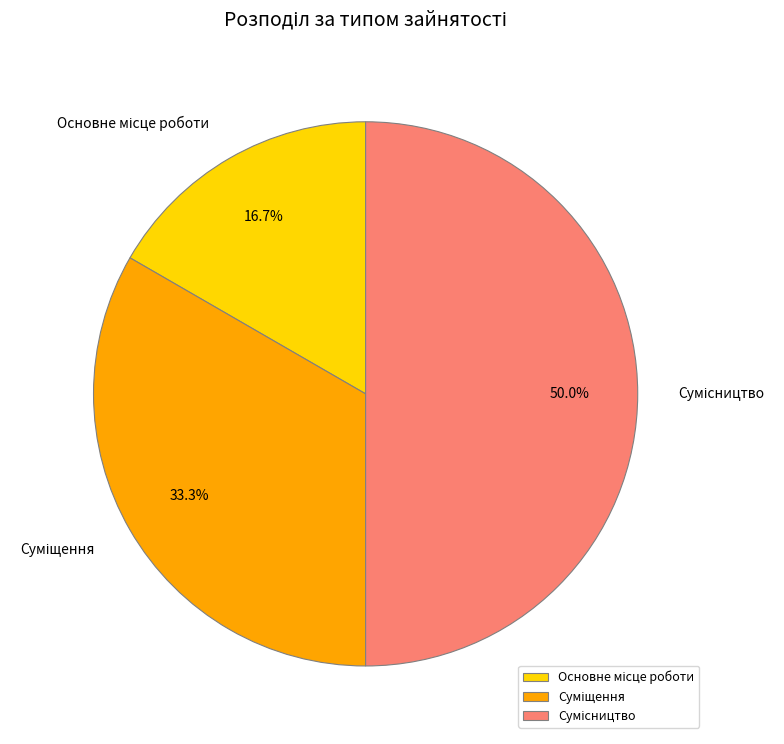

What is the smallest slice in the pie chart?

Основне місце роботи